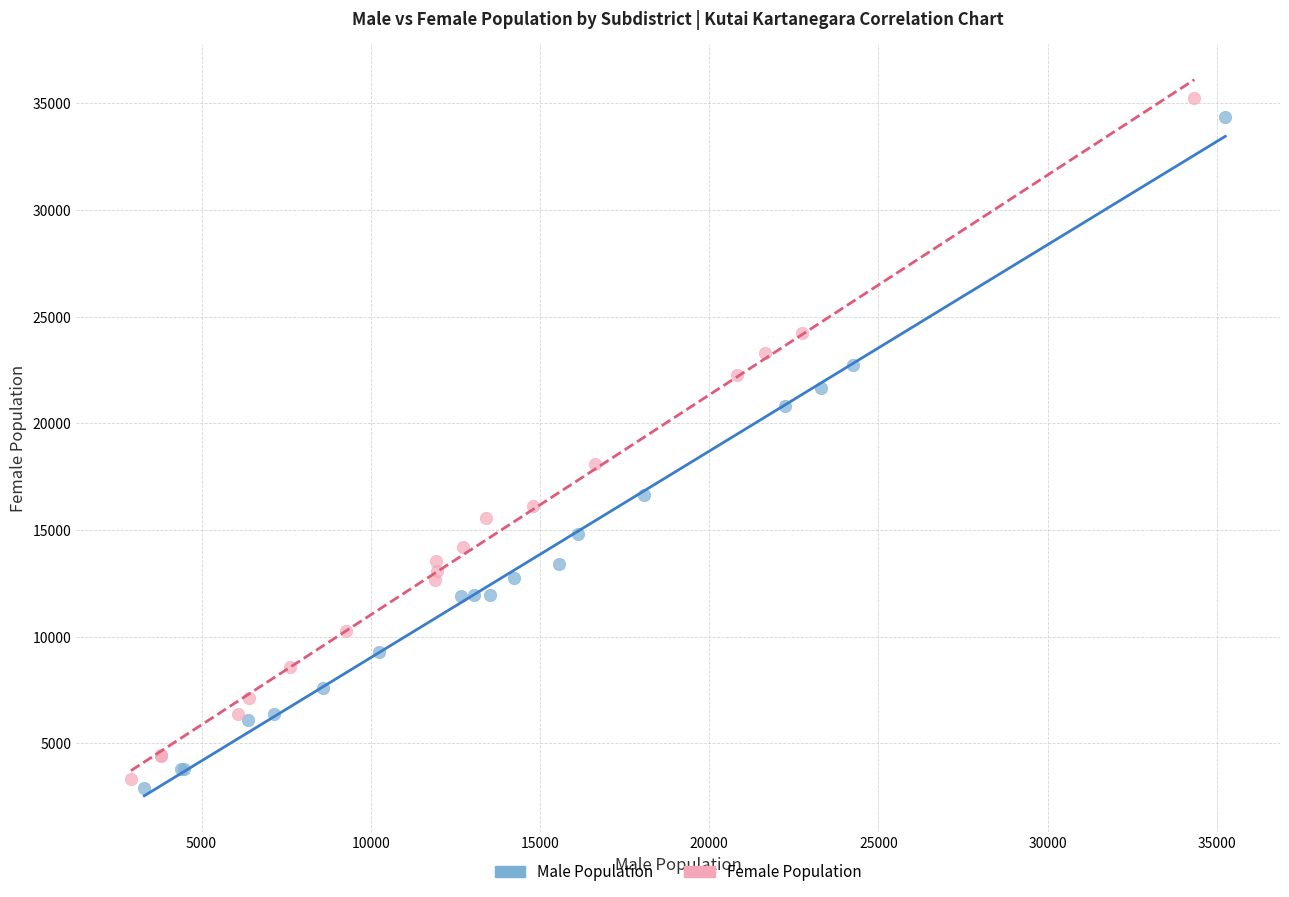

Which series has the largest Y range (max minus min)?

Female Population